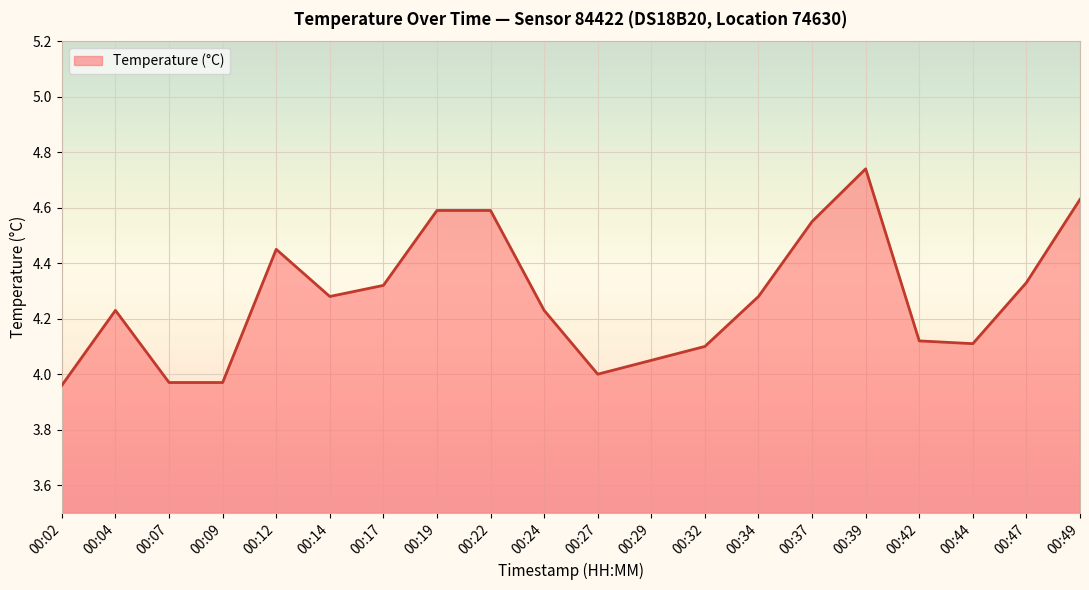

Which label corresponds to the largest value in the chart?

00:39